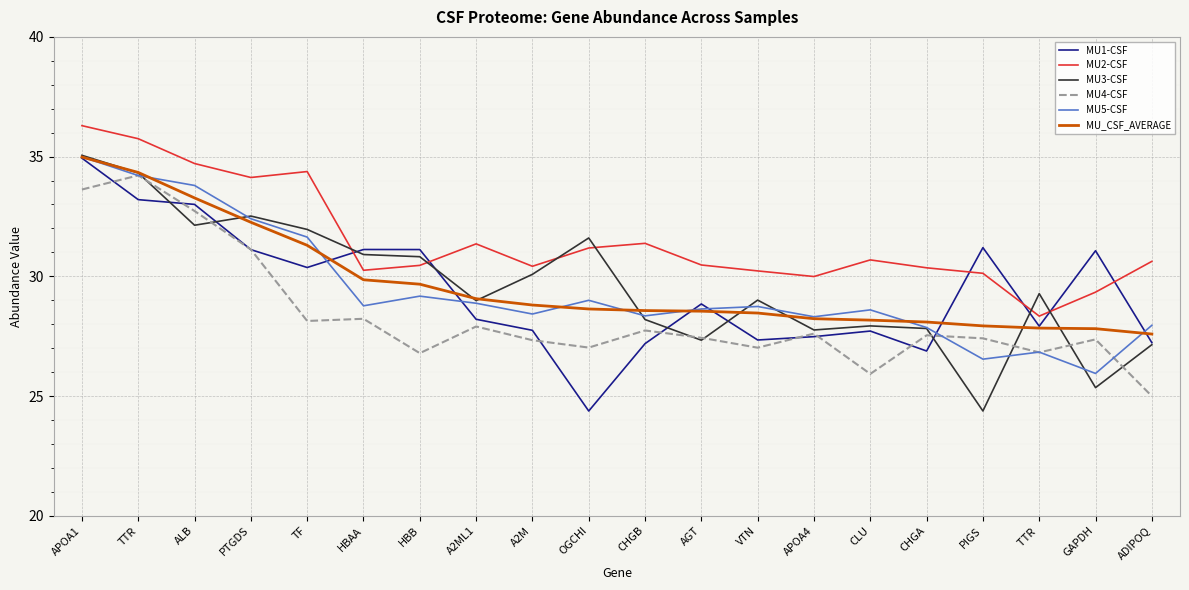

Rank the series at TF from highest to lowest value.

MU2-CSF, MU3-CSF, MU5-CSF, MU_CSF_AVERAGE, MU1-CSF, MU4-CSF